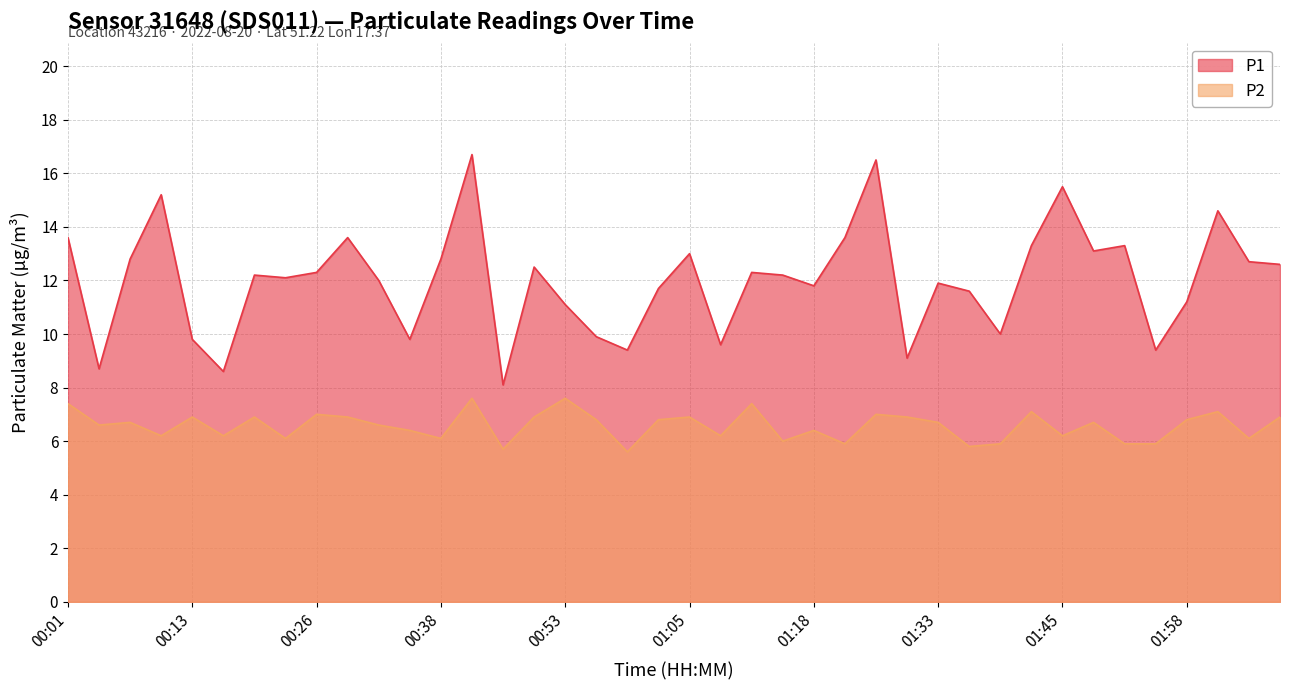

Reading left to right, extract all data points from this chart.

P1: 13.6	8.7	12.8	15.2	9.8	8.6	12.2	12.1	12.3	13.6	12.0	9.8	12.8	16.7	8.1	12.5	11.1	9.9	9.4	11.7	13.0	9.6	12.3	12.2	11.8	13.6	16.5	9.1	11.9	11.6	10.0	13.3	15.5	13.1	13.3	9.4	11.2	14.6	12.7	12.6
P2: 7.4	6.6	6.7	6.2	6.9	6.2	6.9	6.1	7.0	6.9	6.6	6.4	6.1	7.6	5.7	6.9	7.6	6.8	5.6	6.8	6.9	6.2	7.4	6.0	6.4	5.9	7.0	6.9	6.7	5.8	5.9	7.1	6.2	6.7	5.9	5.9	6.8	7.1	6.1	6.9